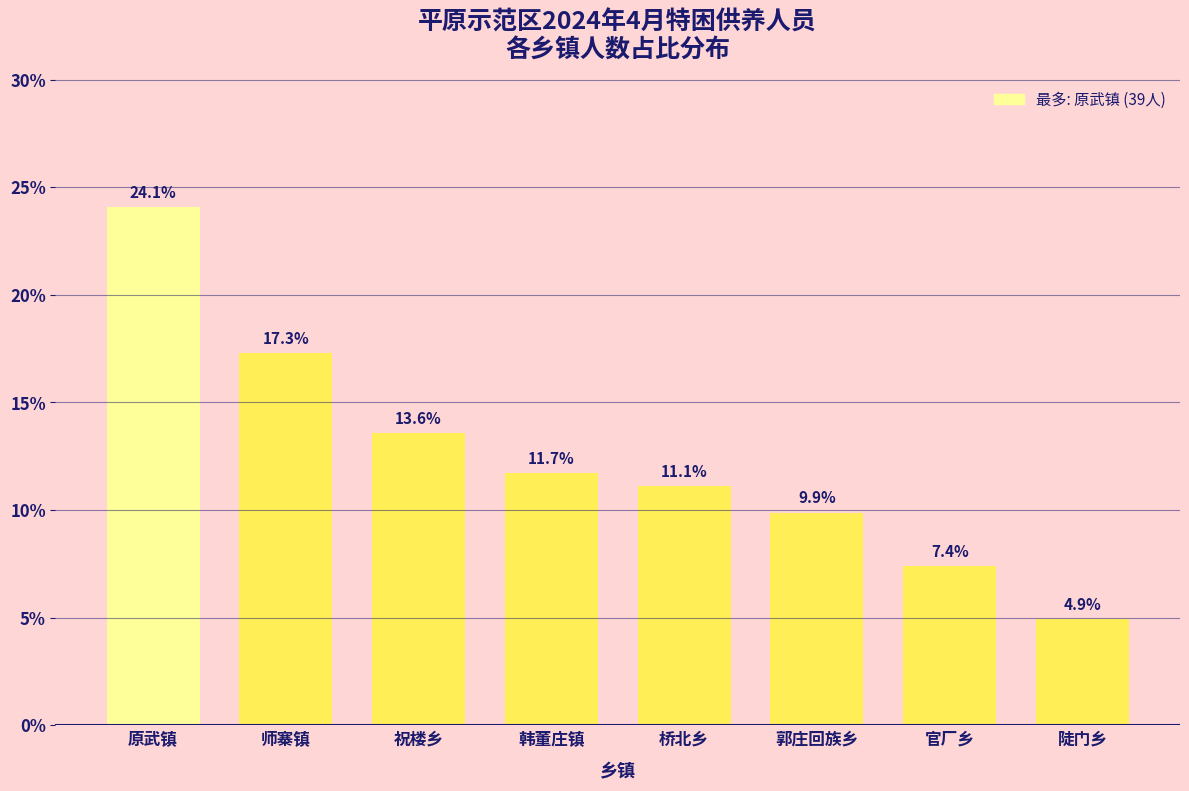

Reading right to left, extract all data points from this chart.

4.9	7.4	9.9	11.1	11.7	13.6	17.3	24.1